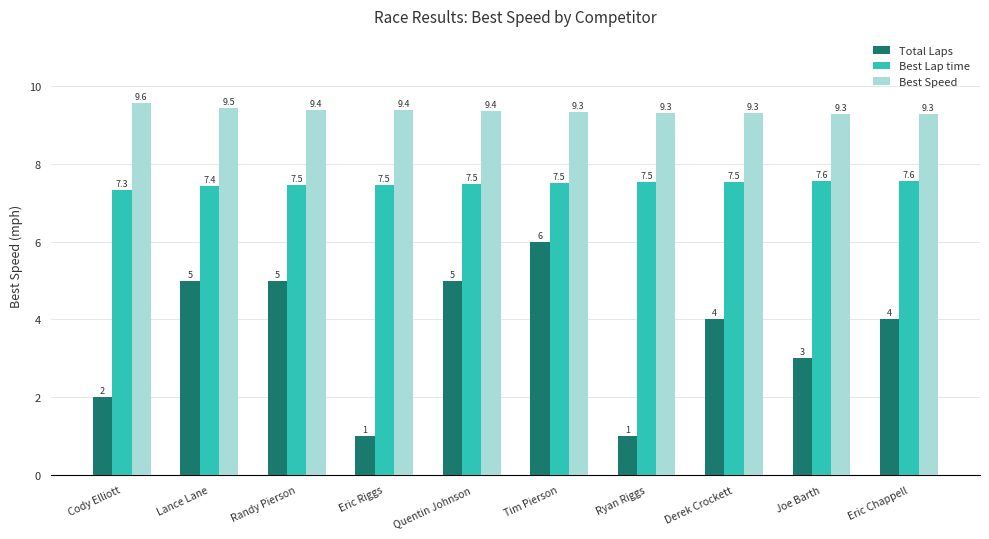

Reading right to left, extract all data points from this chart.

Total Laps: Eric Chappell=4.0	Joe Barth=3.0	Derek Crockett=4.0	Ryan Riggs=1.0	Tim Pierson=6.0	Quentin Johnson=5.0	Eric Riggs=1.0	Randy Pierson=5.0	Lance Lane=5.0	Cody Elliott=2.0
Best Lap time: Eric Chappell=7.6	Joe Barth=7.6	Derek Crockett=7.5	Ryan Riggs=7.5	Tim Pierson=7.5	Quentin Johnson=7.5	Eric Riggs=7.5	Randy Pierson=7.5	Lance Lane=7.4	Cody Elliott=7.3
Best Speed: Eric Chappell=9.3	Joe Barth=9.3	Derek Crockett=9.3	Ryan Riggs=9.3	Tim Pierson=9.3	Quentin Johnson=9.4	Eric Riggs=9.4	Randy Pierson=9.4	Lance Lane=9.5	Cody Elliott=9.6